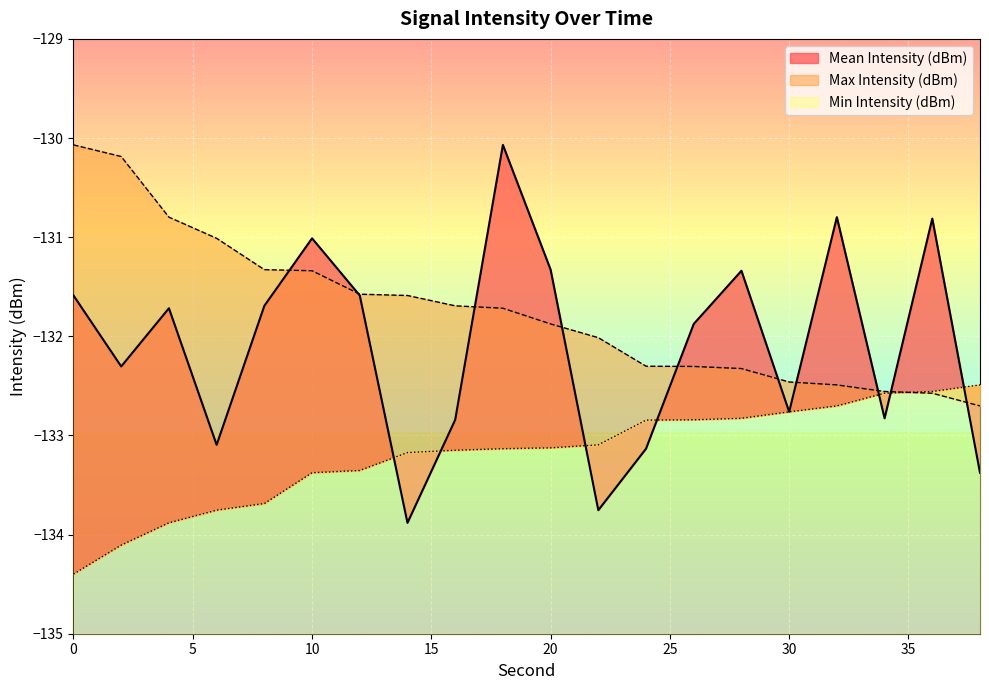

What is the approximate value of Max Intensity (dBm) at 8?

-131.3